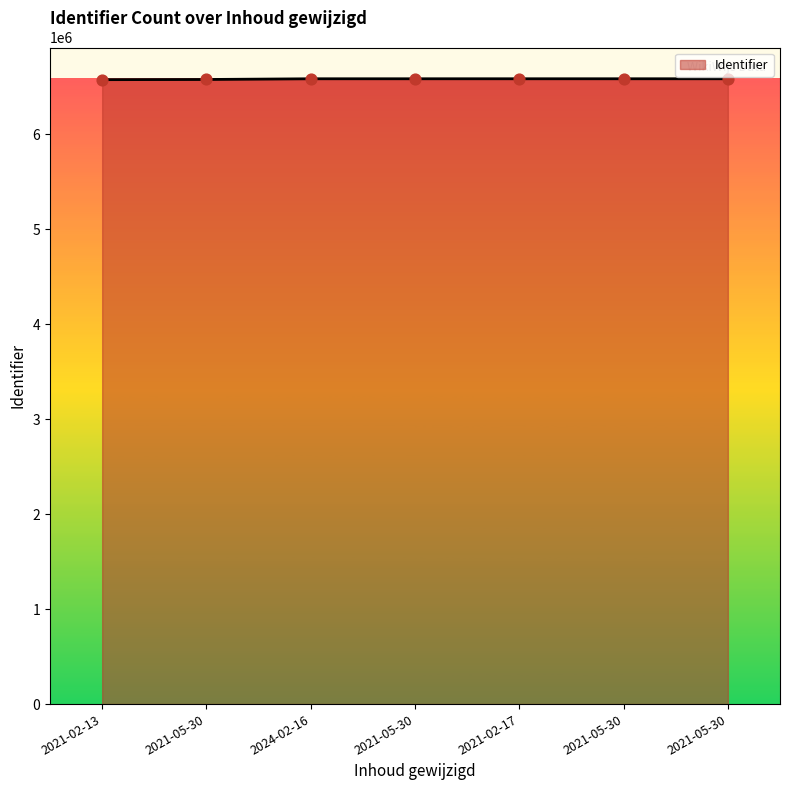

What is the change in value from 2021-02-13 to 2024-02-16?

+9463